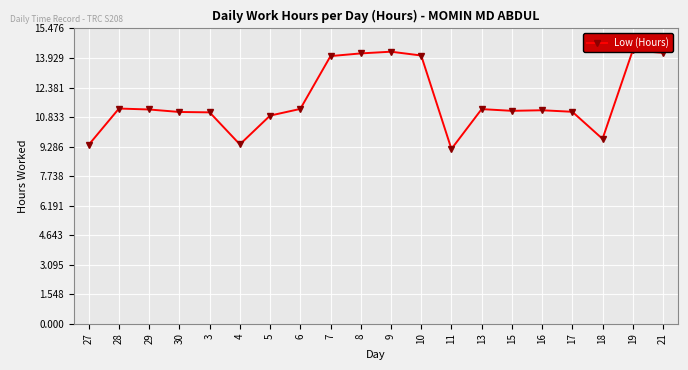

List the labels in order of value, largest first.

19, 9, 21, 8, 10, 7, 28, 6, 13, 29, 16, 15, 17, 30, 3, 5, 18, 4, 27, 11